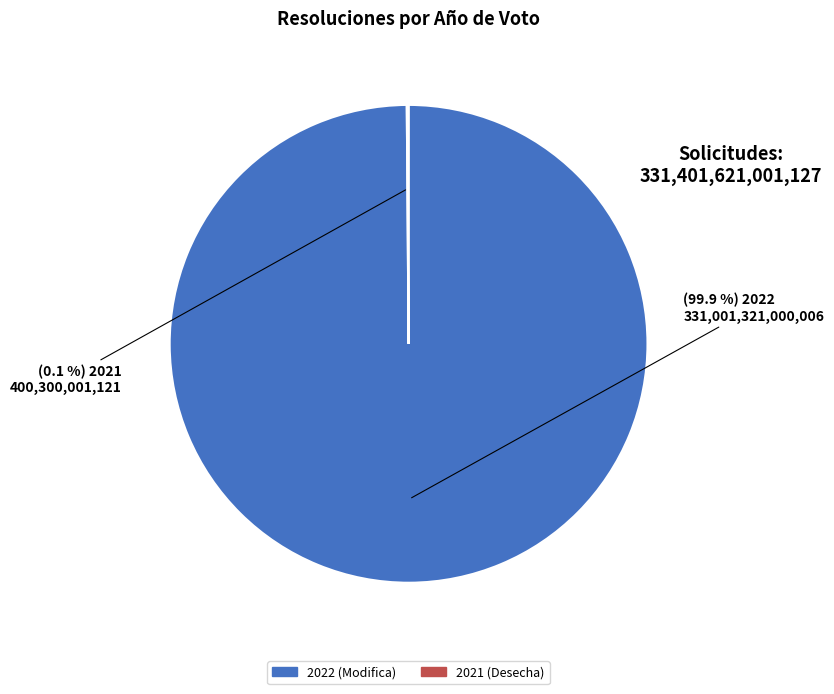

Which slice is the largest?

2022